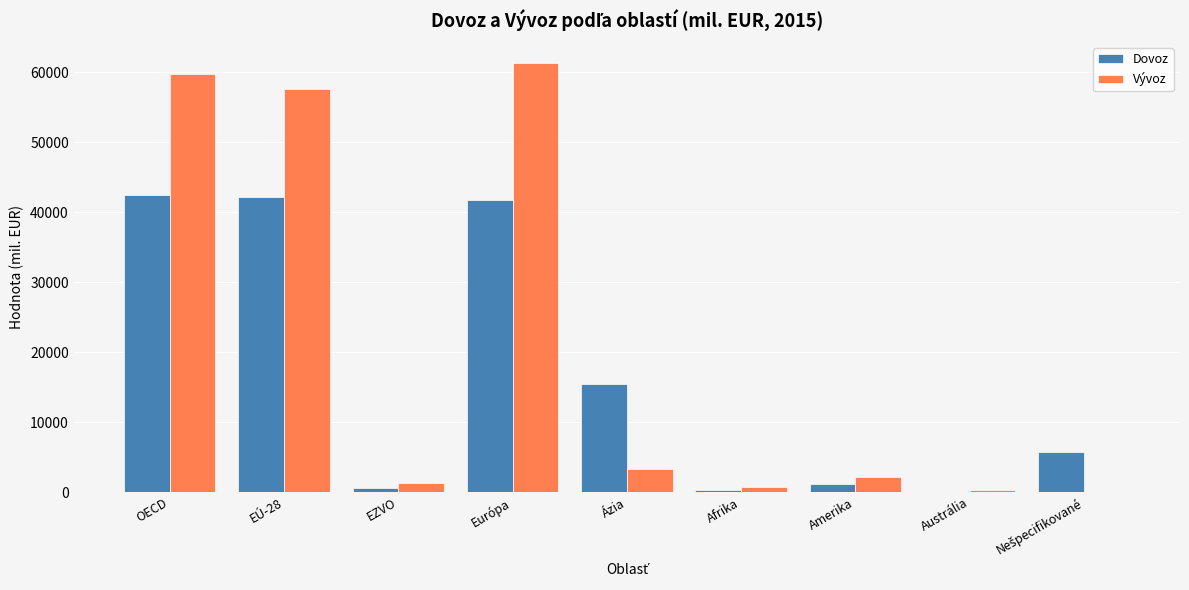

The value of Vývoz at Európa is 99198. True or false?

False